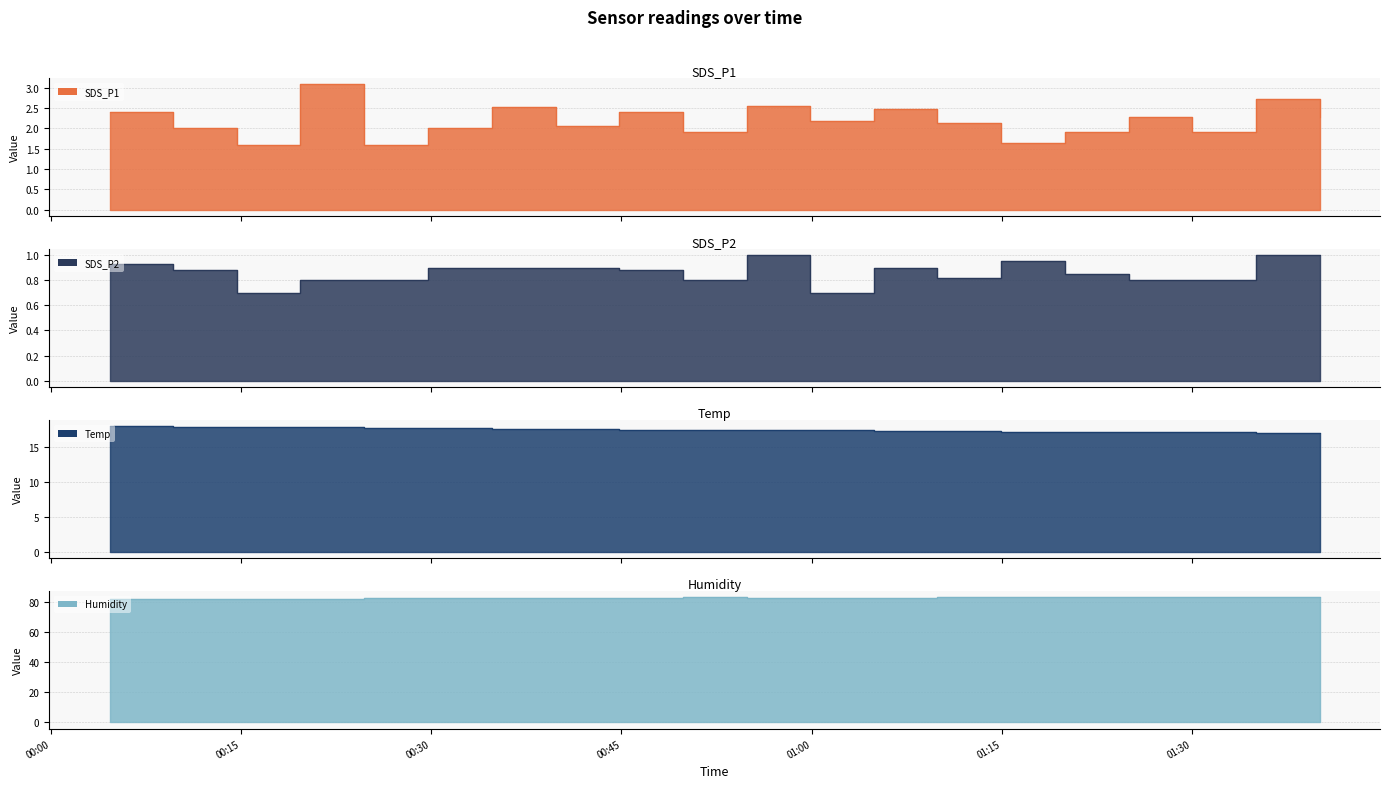

Which series has the widest spread of values?

SDS_P1